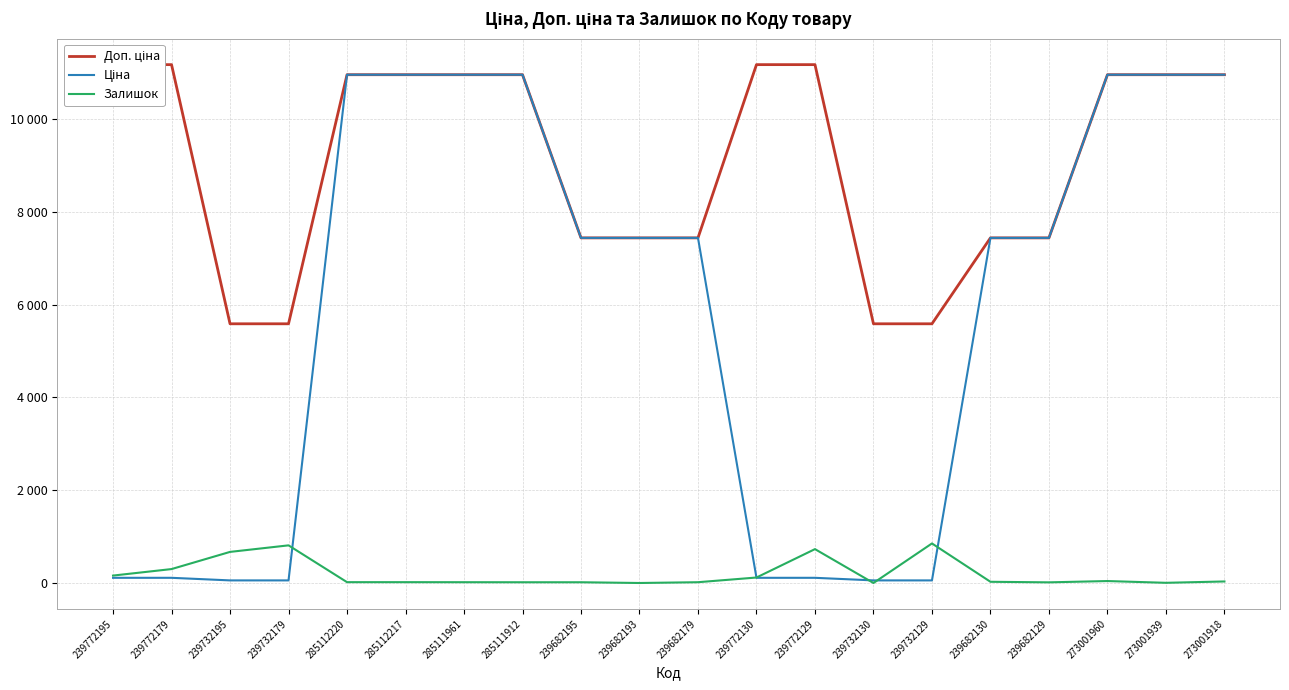

What is the spread (max minus min) of values at 239732130?

5585.0